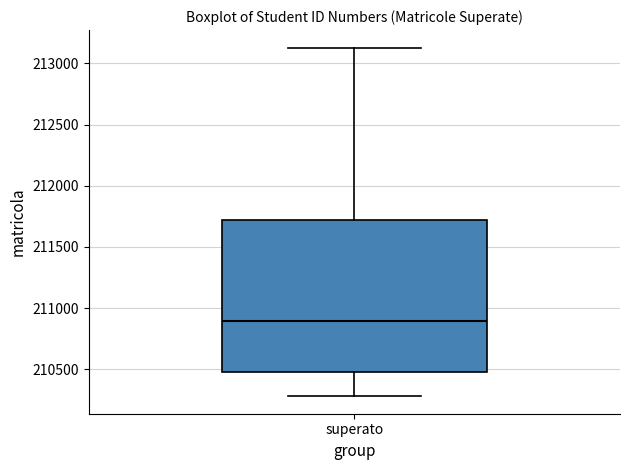

Read this box plot against the y-axis: the position of the median line, the range covered by the box, and the ends of both whiskers. The values are not printed on the chart, so give them approximately, as read against the axis.

median 210900, box 210500 to 211700, whiskers 210300 to 213150